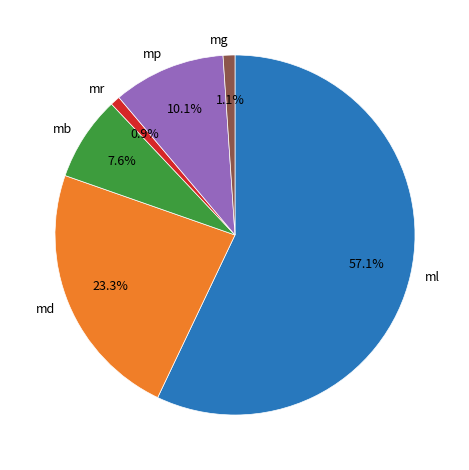

Which slice is the largest?

ml